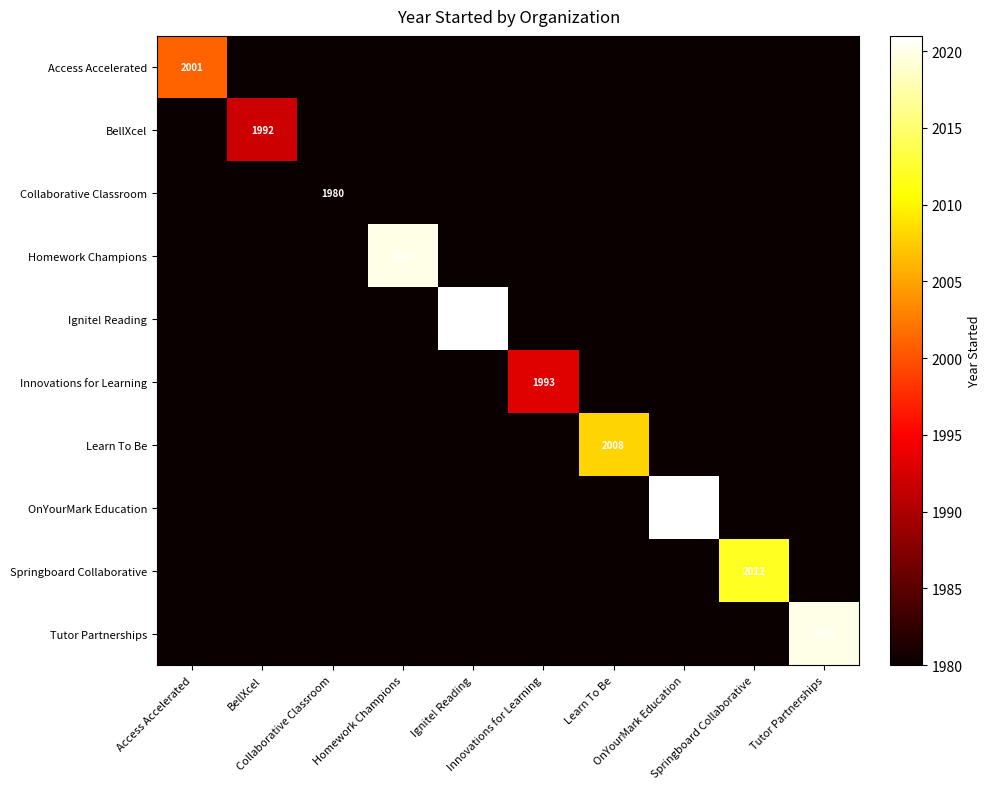

The OnYourMark Education series shows 719 at Collaborative Classroom. True or false?

False